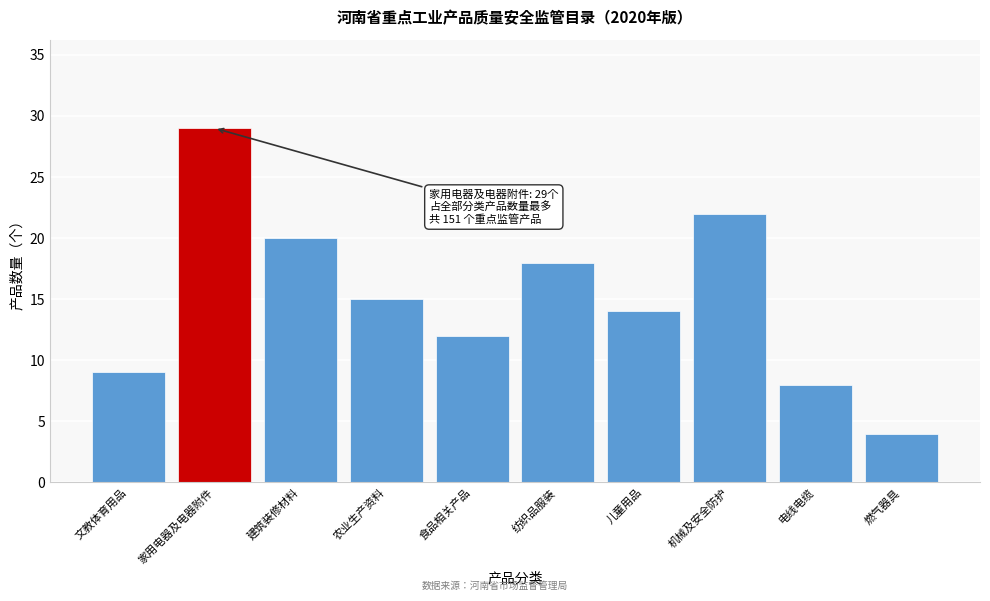

Reading right to left, transcribe all the data shown in this chart.

4	8	22	14	18	12	15	20	29	9